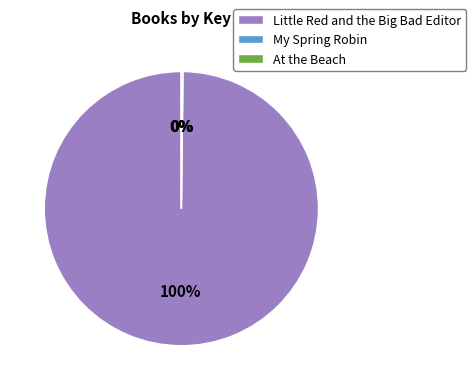

To the nearest percent, what percentage of the pie is Little Red and the Big Bad Editor?

100%